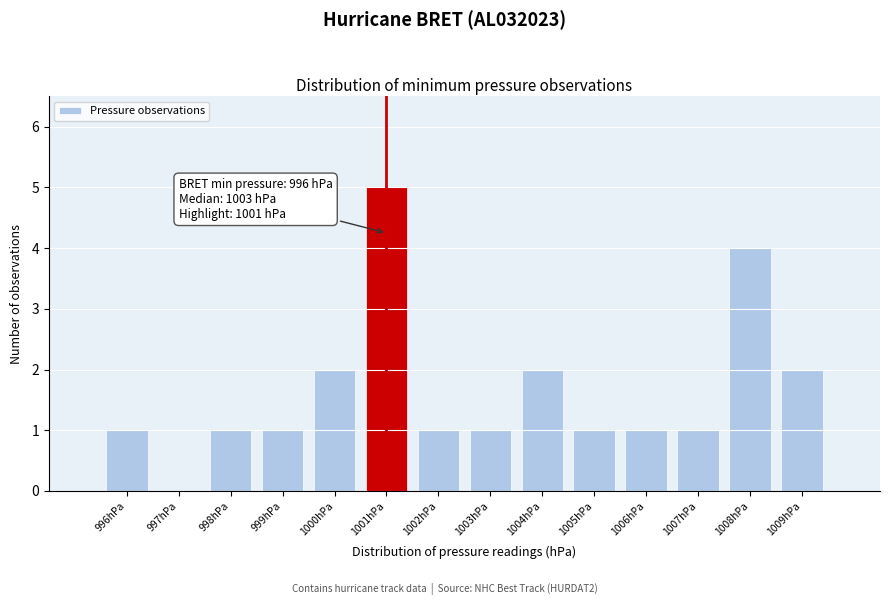

Which range on the x-axis has the tallest bar?

1000.5 to 1001.5